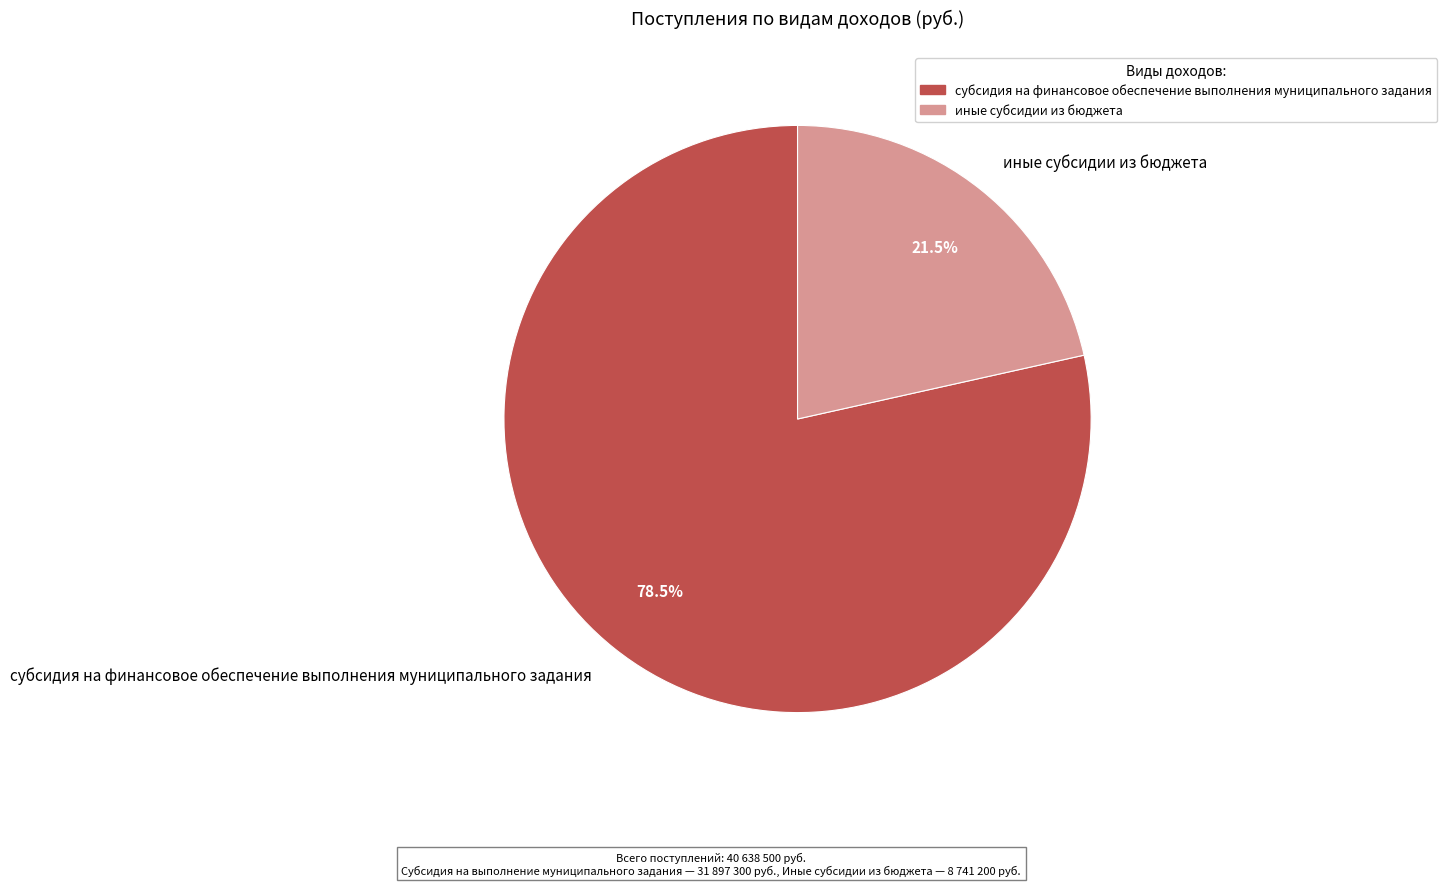

To the nearest percent, what is the difference between the largest and smallest slice percentages?

57%